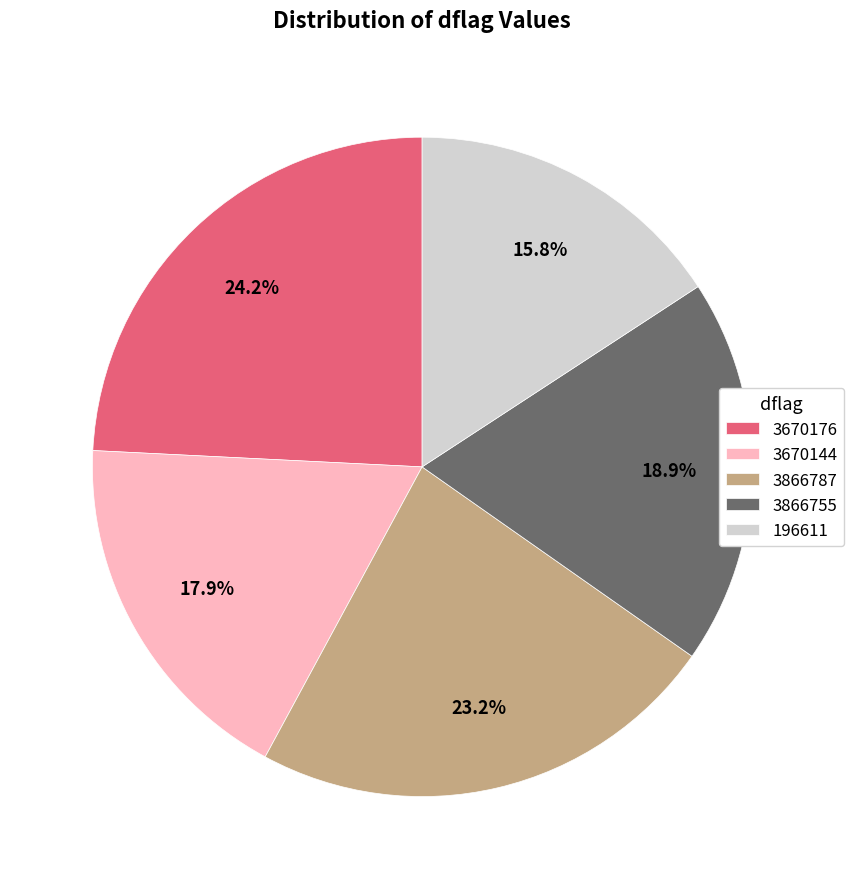

Approximately how many times larger is the value at 196611 compared to 3866755?

0.8